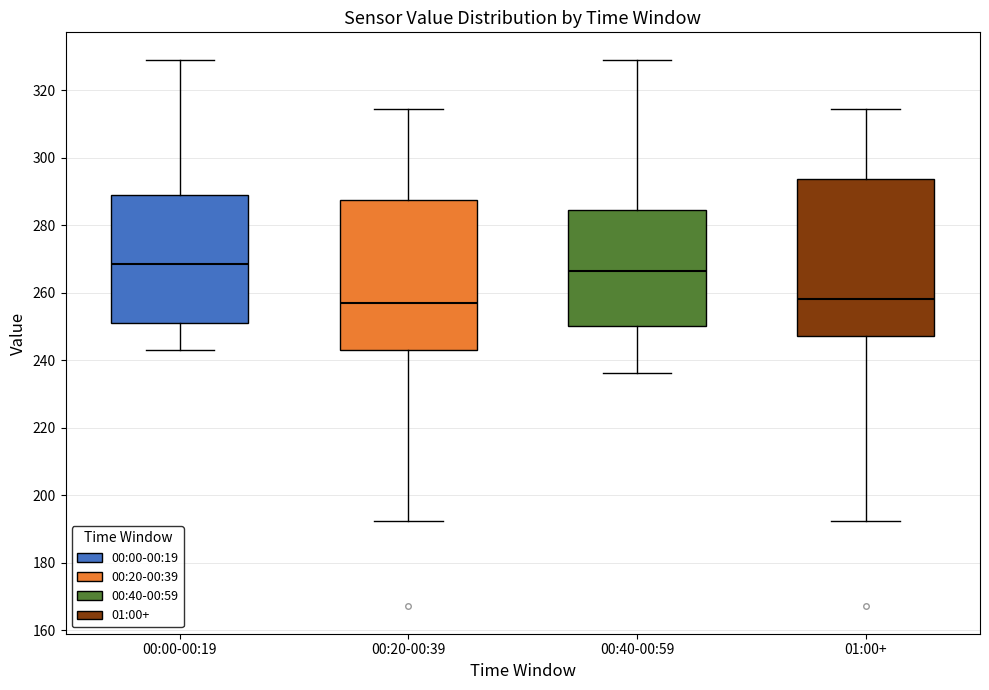

Reading left to right, transcribe this box plot: for each box, give where its median line is, the range the box spans, and where its two whiskers end, as read against the y-axis. The values are not printed on the chart, so give them approximately, as read against the axis.

00:00-00:19: median 268, box 252 to 290, whiskers 244 to 330
00:20-00:39: median 256, box 244 to 288, whiskers 192 to 314
00:40-00:59: median 266, box 250 to 284, whiskers 236 to 330
01:00+: median 258, box 248 to 294, whiskers 192 to 314